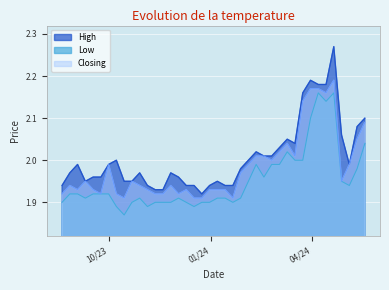

In Closing, how many points are lower than both neighbors (excluding endpoints)?

9